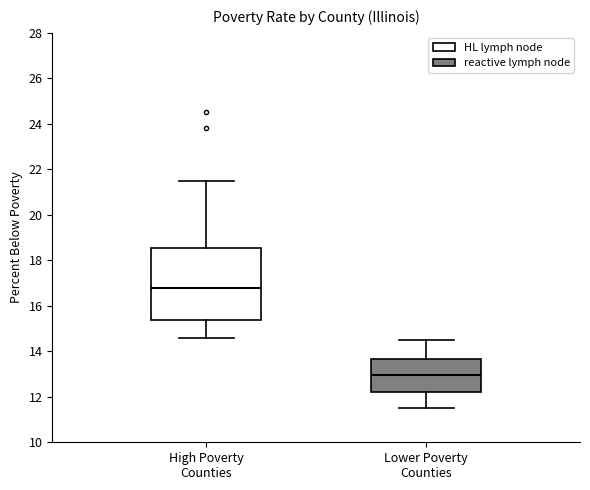

Where is the lower edge of the box for Lower Poverty Counties on the y-axis? The values are not printed on the chart, so give them approximately, as read against the axis.

12.2